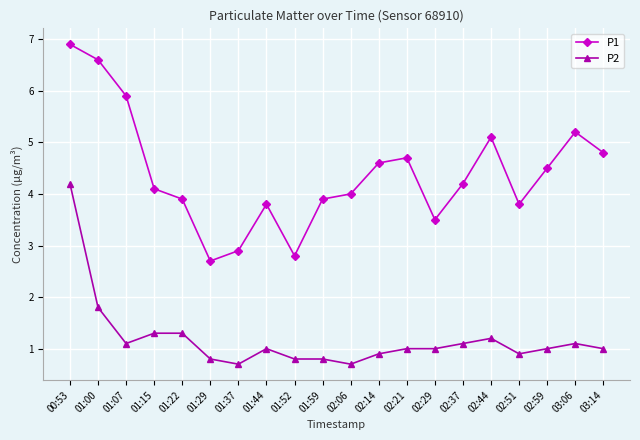

Reading right to left, list all the values displayed in this chart.

P1: 4.8	5.2	4.5	3.8	5.1	4.2	3.5	4.7	4.6	4.0	3.9	2.8	3.8	2.9	2.7	3.9	4.1	5.9	6.6	6.9
P2: 1.0	1.1	1.0	0.9	1.2	1.1	1.0	1.0	0.9	0.7	0.8	0.8	1.0	0.7	0.8	1.3	1.3	1.1	1.8	4.2